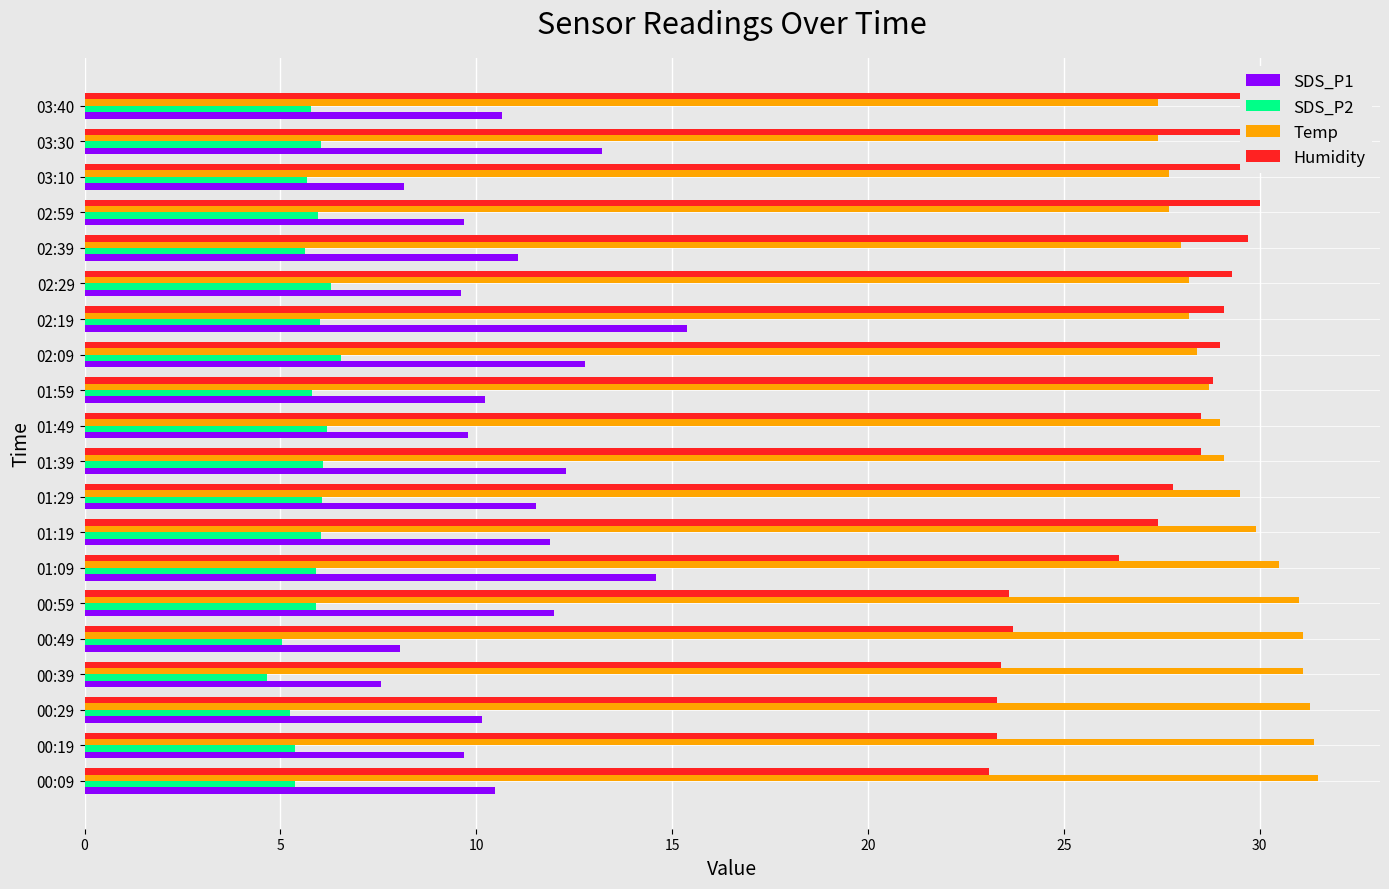

Count the number of data series in this chart.

4